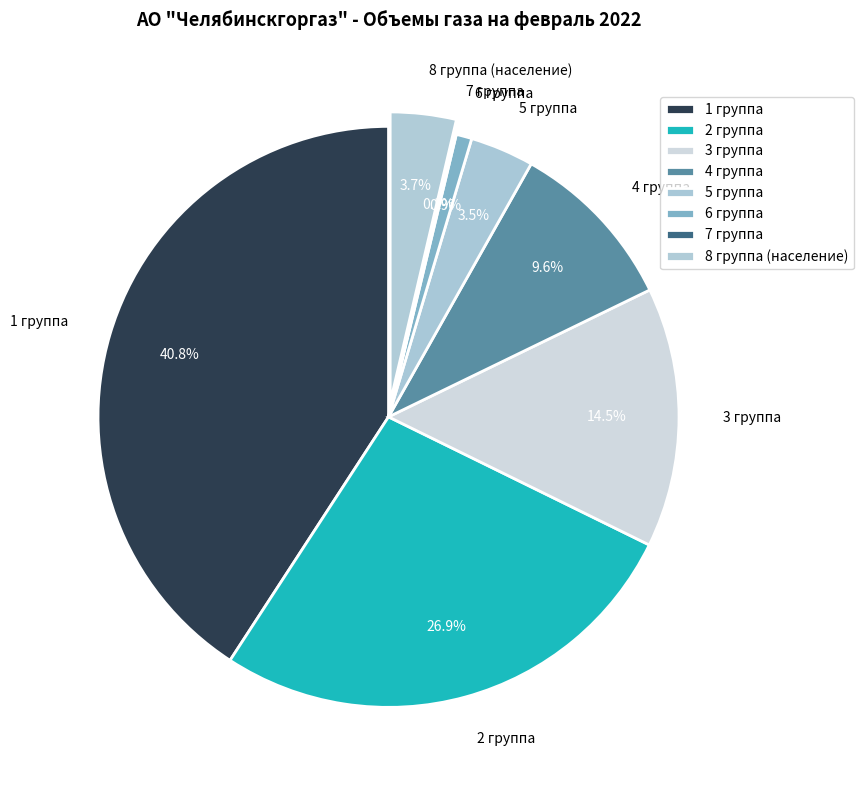

What is the total percentage of 4 группа and 1 группа?

50.4%